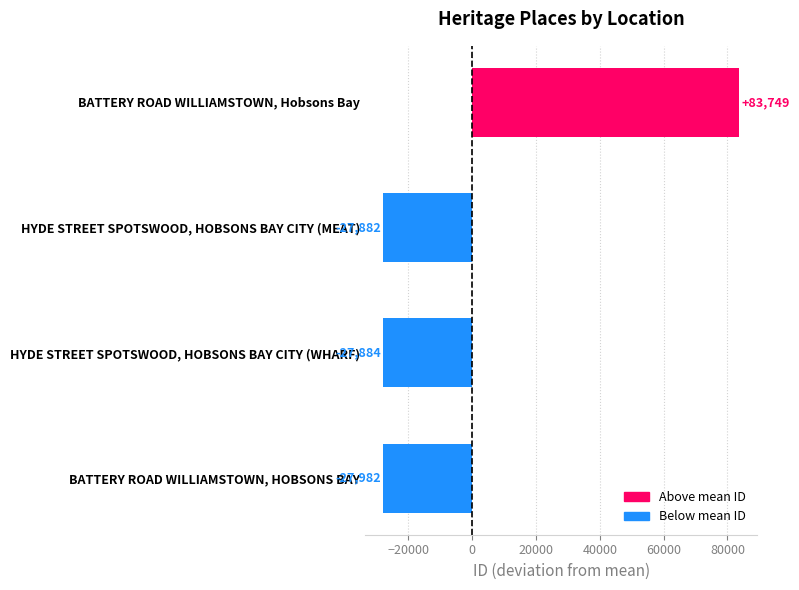

The chart shows a value of 83748.8 at BATTERY ROAD WILLIAMSTOWN, Hobsons Bay. True or false?

True